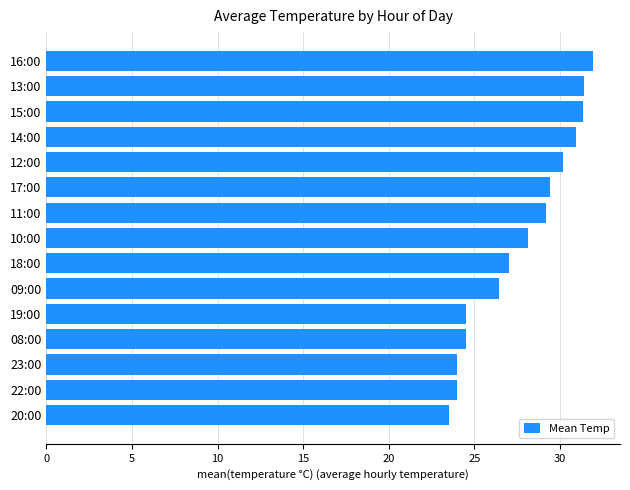

At which category does the chart reach its peak across all series?

16:00